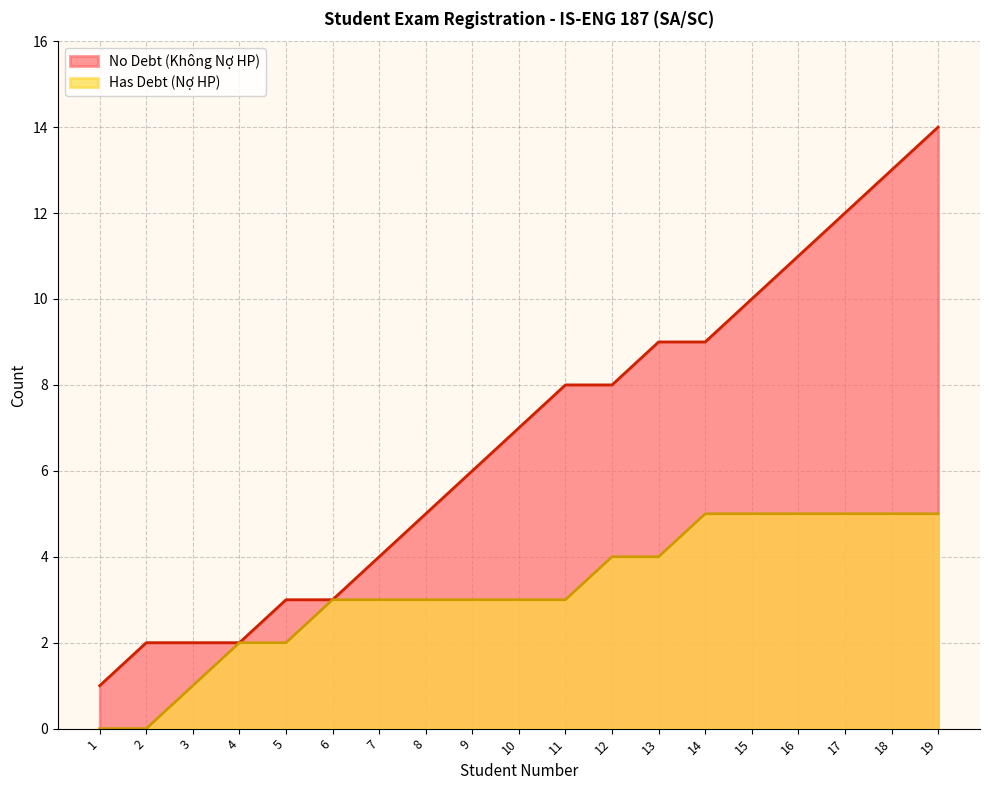

At which label is the value closest to 7?

10